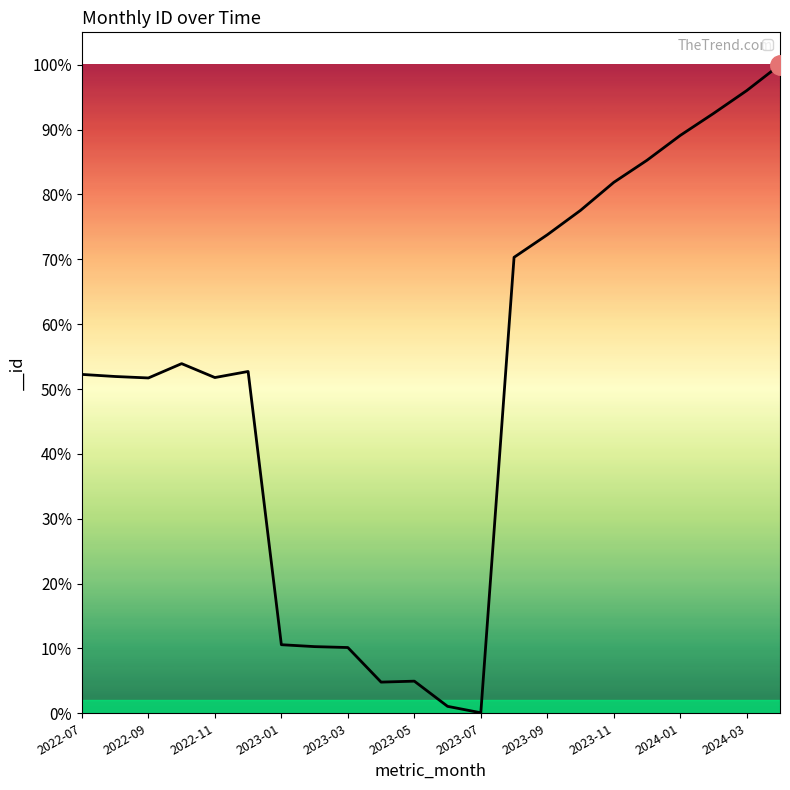

At which label is the value closest to 874275?

2022-09